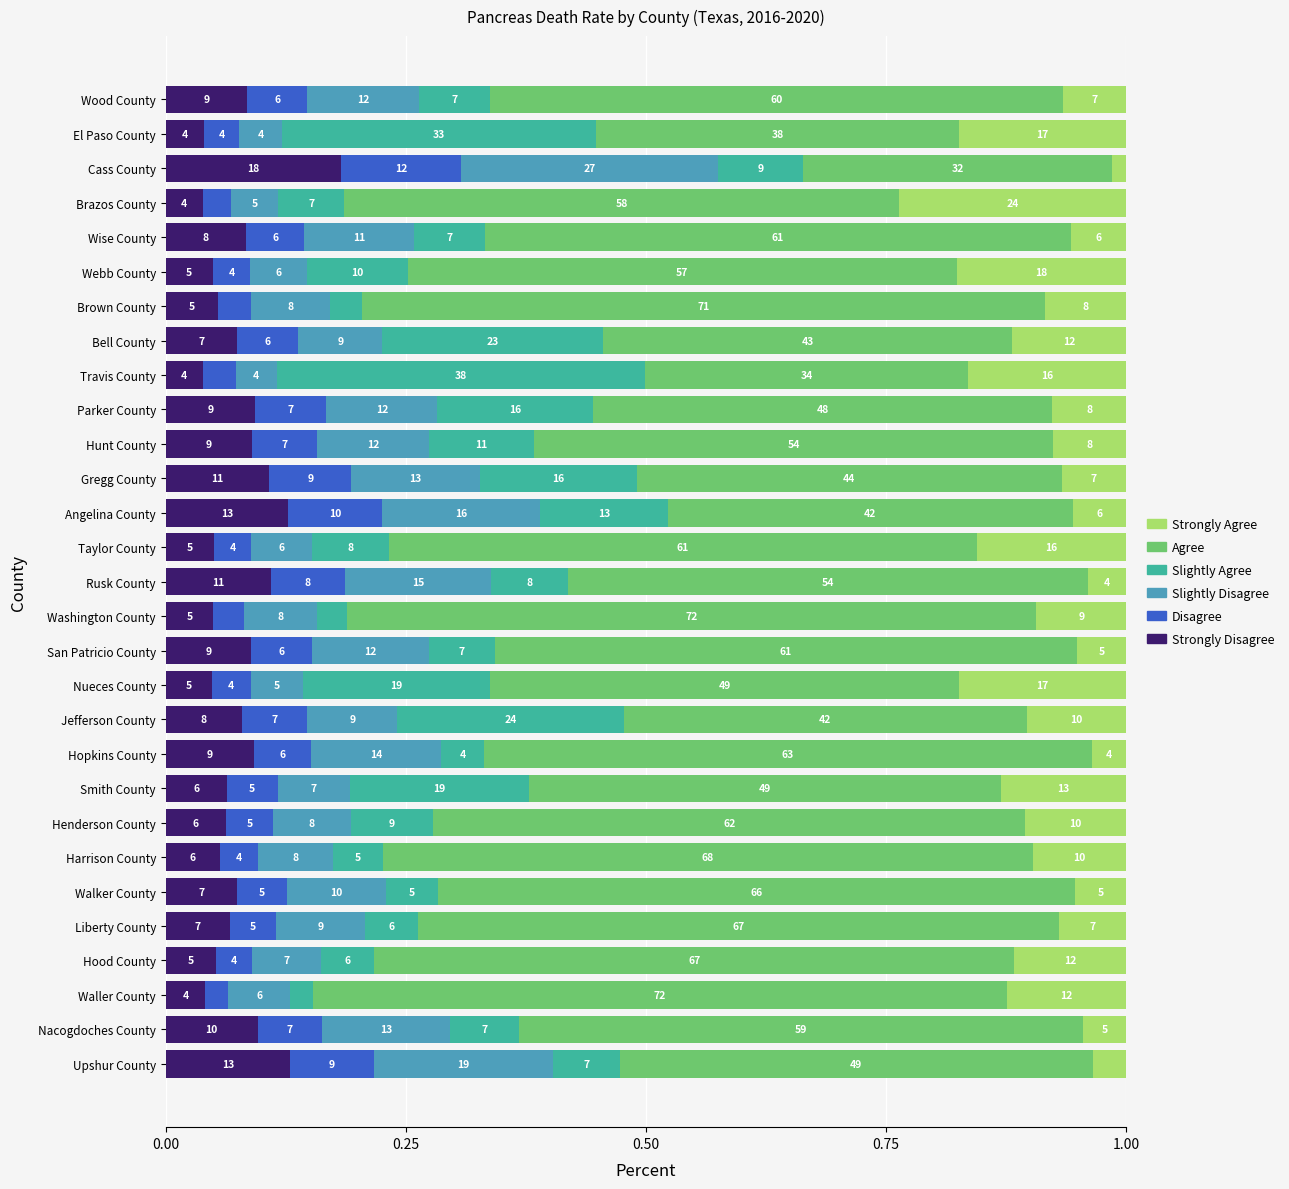

What are all the series names shown in the legend?

Strongly Agree, Agree, Slightly Agree, Slightly Disagree, Disagree, Strongly Disagree